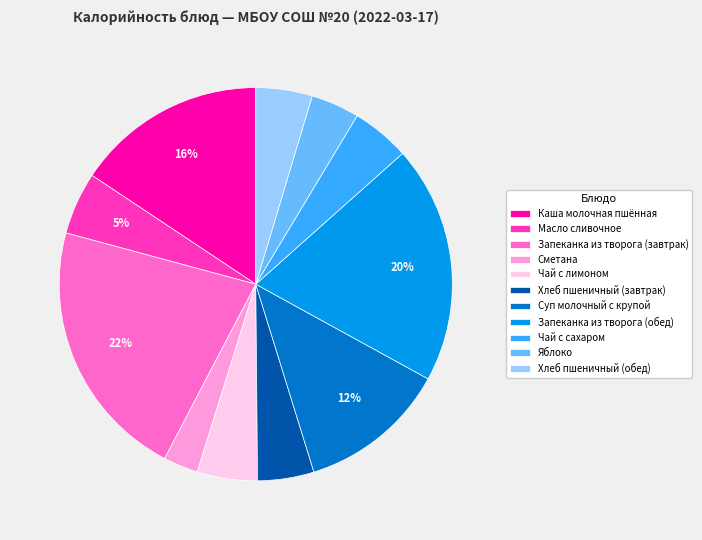

The Хлеб пшеничный (завтрак) slice represents 18% of the pie. True or false?

False